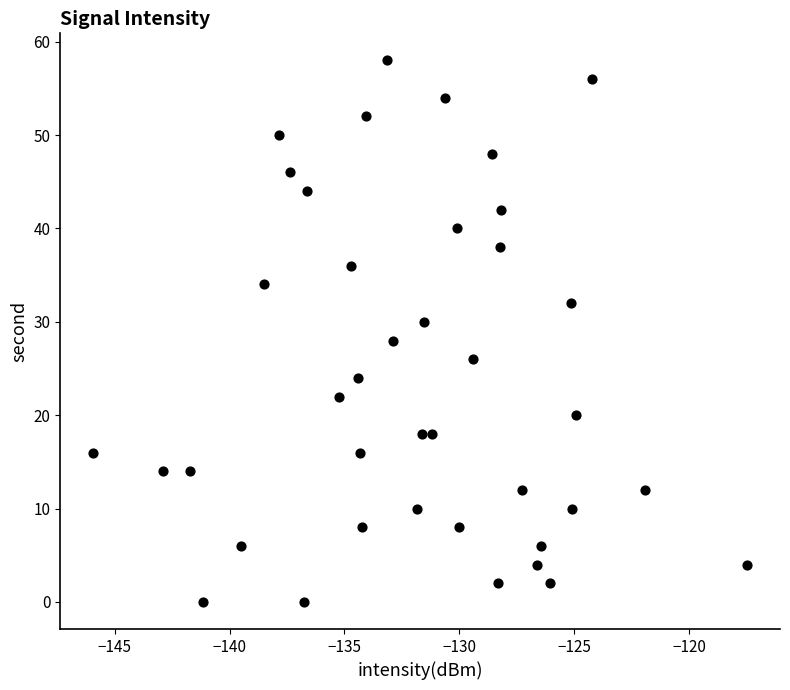

What is the range of Y values (max minus min)?

58